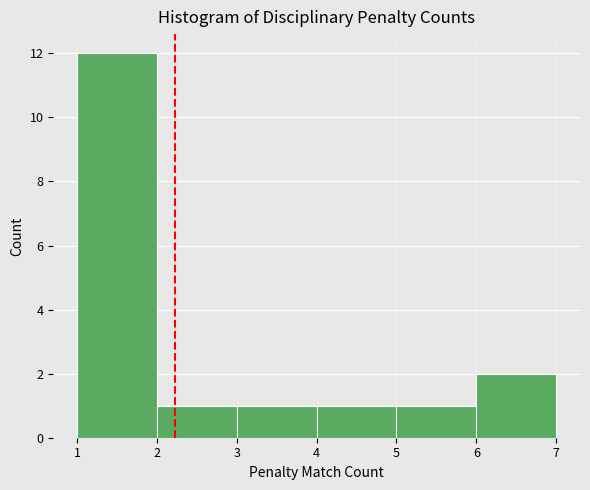

Reading left to right, list every bar in this chart as the range it spans on the x-axis followed by its height. The values are not printed on the chart, so give them approximately, as read against the axis.

1 to 2: 12
2 to 3: 1
3 to 4: 1
4 to 5: 1
5 to 6: 1
6 to 7: 2